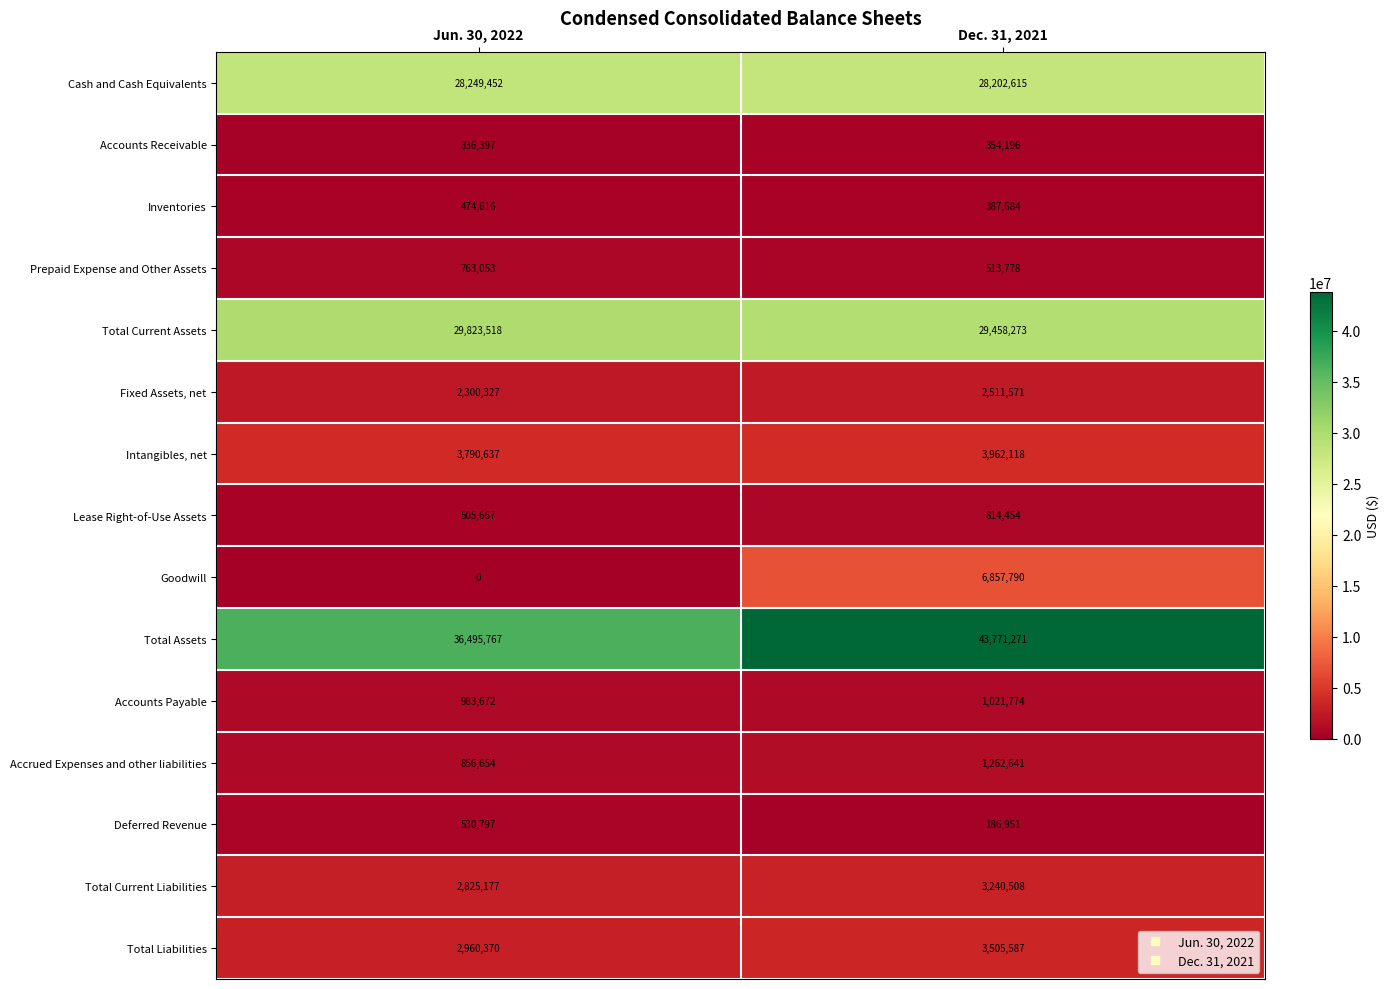

At which category does the chart reach its peak across all series?

Dec. 31, 2021